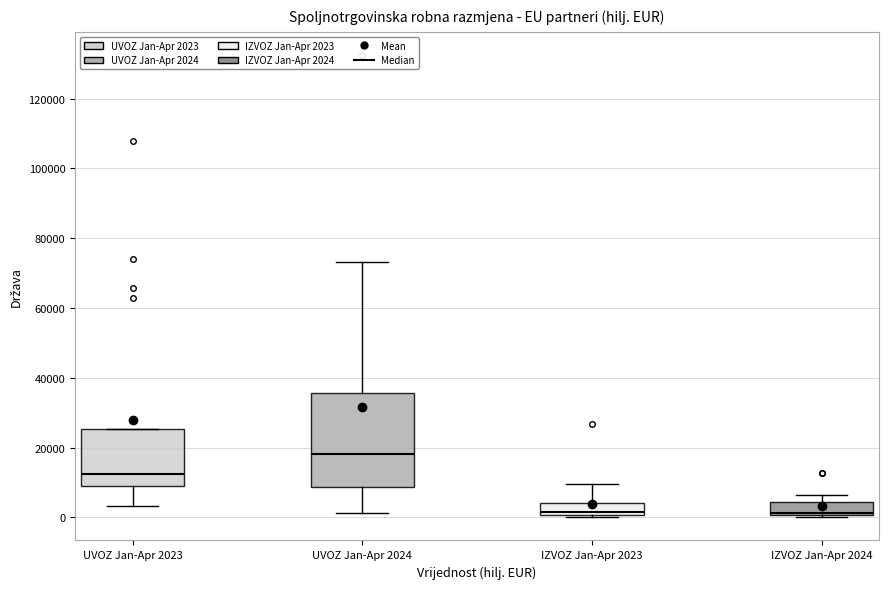

Where does the upper whisker of the box for IZVOZ Jan-Apr 2024 end on the y-axis? The values are not printed on the chart, so give them approximately, as read against the axis.

6000